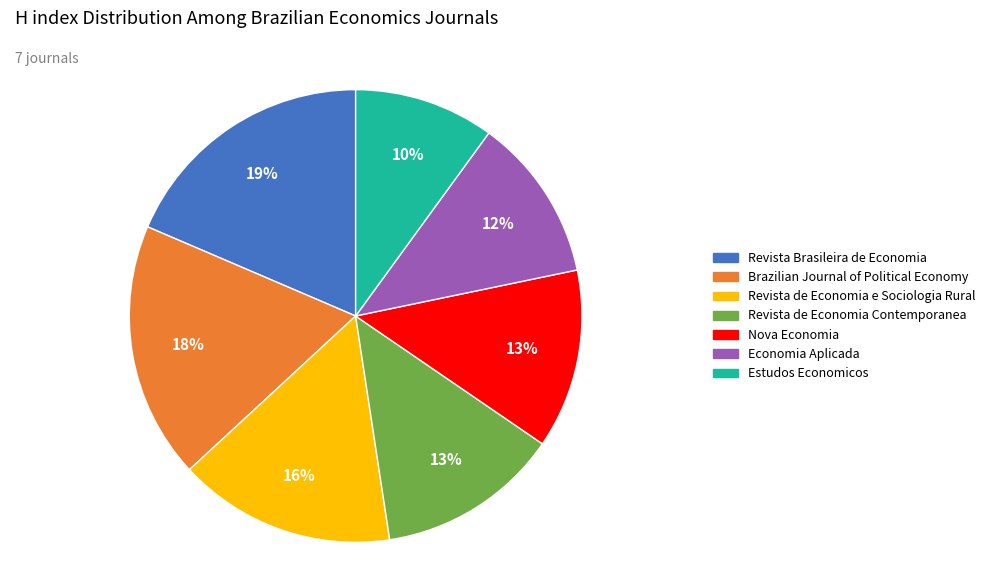

Does Brazilian Journal of Political Economy account for over 50% of the chart?

No